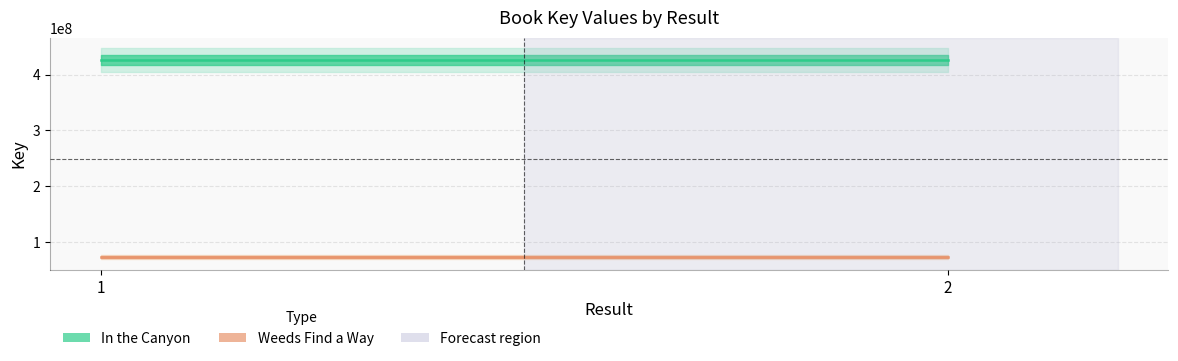

Which series has the widest spread of values?

In the Canyon